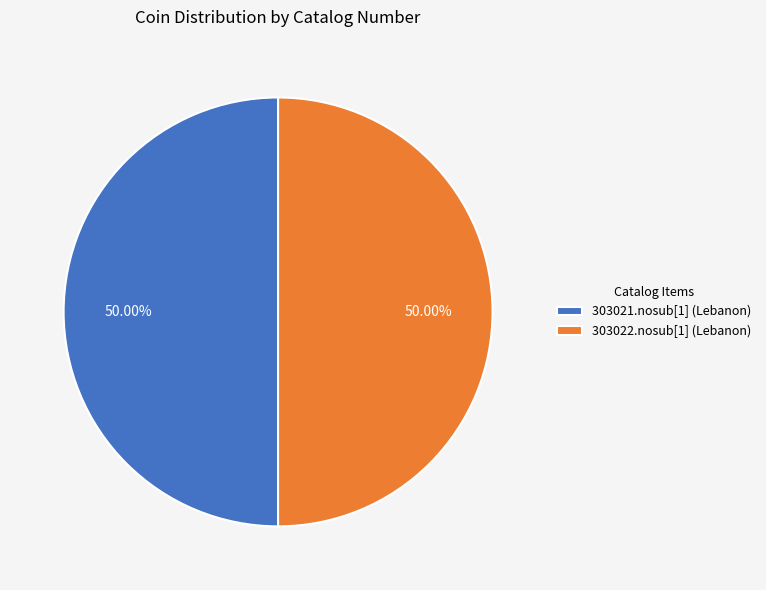

Approximately how many times larger is the value at 303022.nosub[1] (Lebanon) compared to 303021.nosub[1] (Lebanon)?

1.0